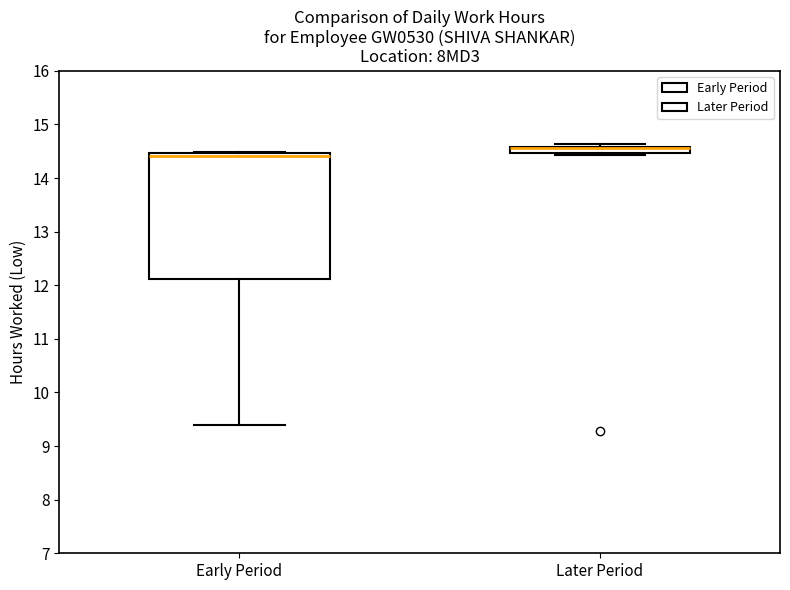

Which box is the tallest, from its lower edge to its upper edge?

Early Period